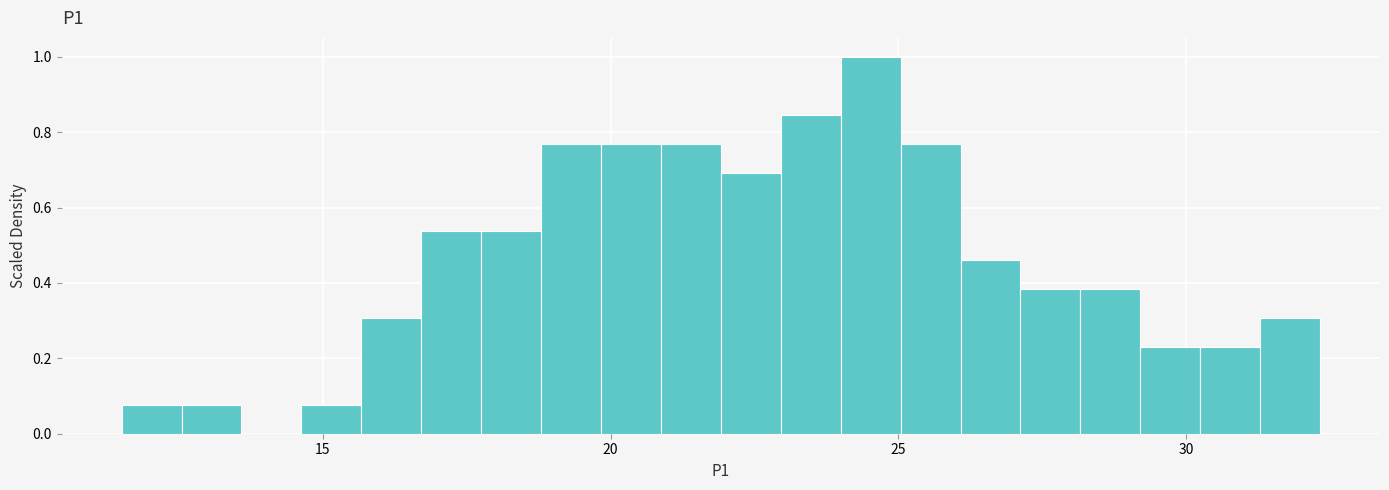

Around what value on the x-axis is the tallest bar? Give the approximate position of its centre, as read against the axis.

24.5